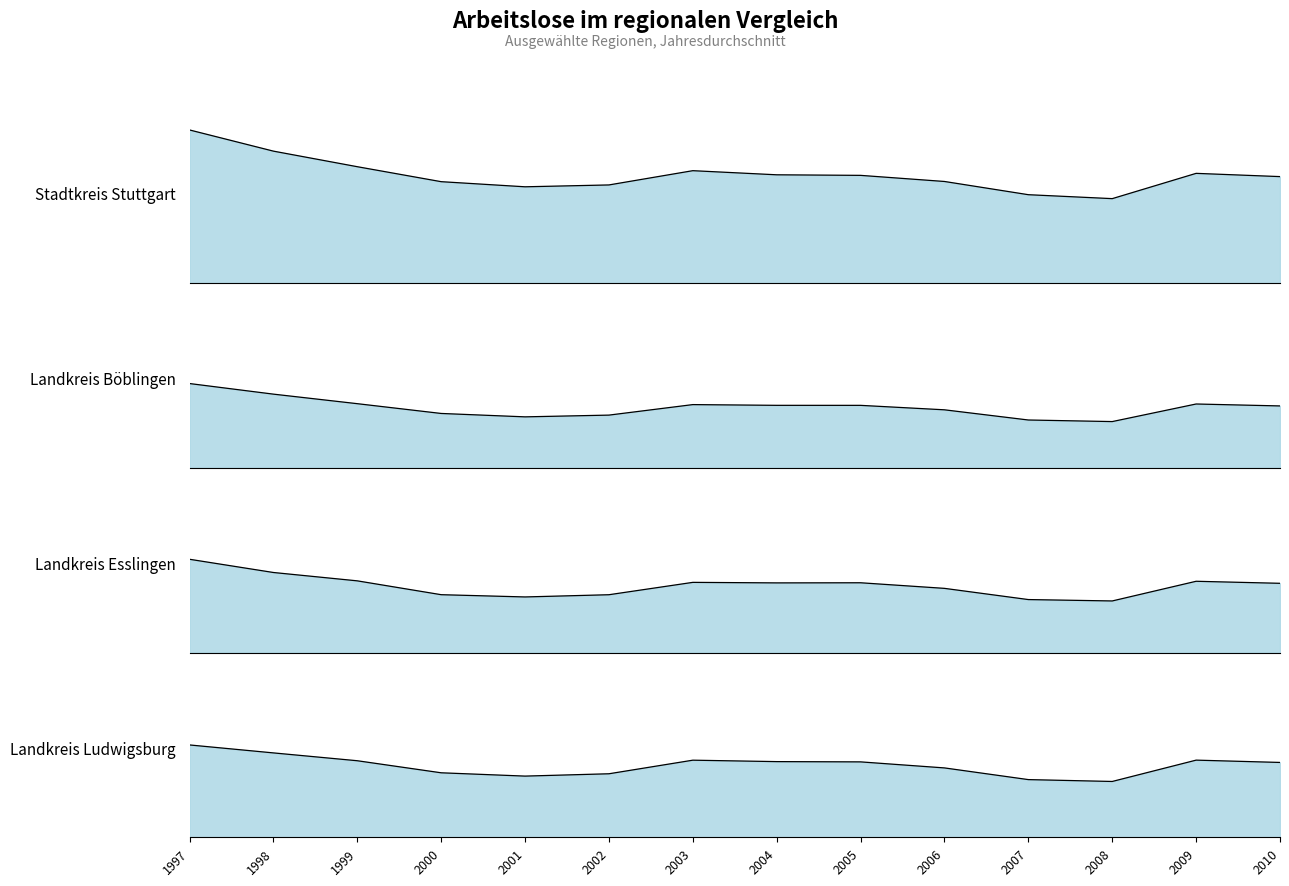

Between 1998 and 2007, which series saw the biggest shift?

Stadtkreis Stuttgart